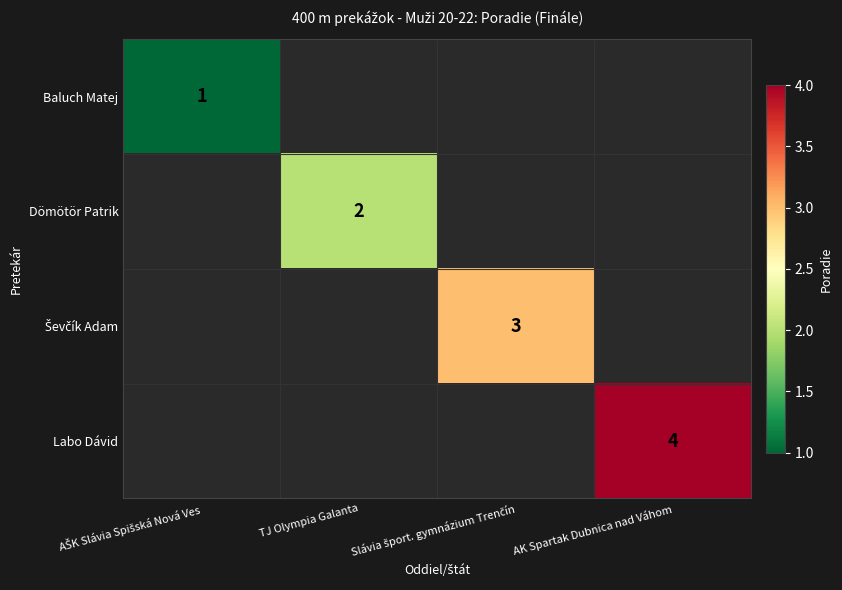

Rank the series by their maximum value, from highest to lowest.

Baluch Matej, Dömötör Patrik, Ševčík Adam, Labo Dávid